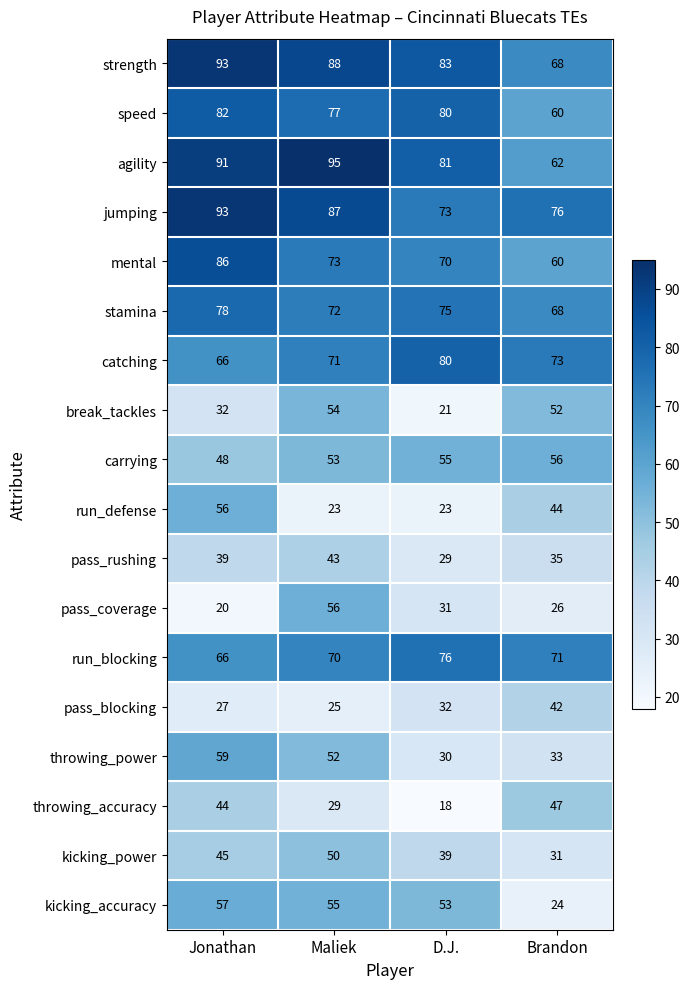

What is the maximum value for pass_coverage?

56